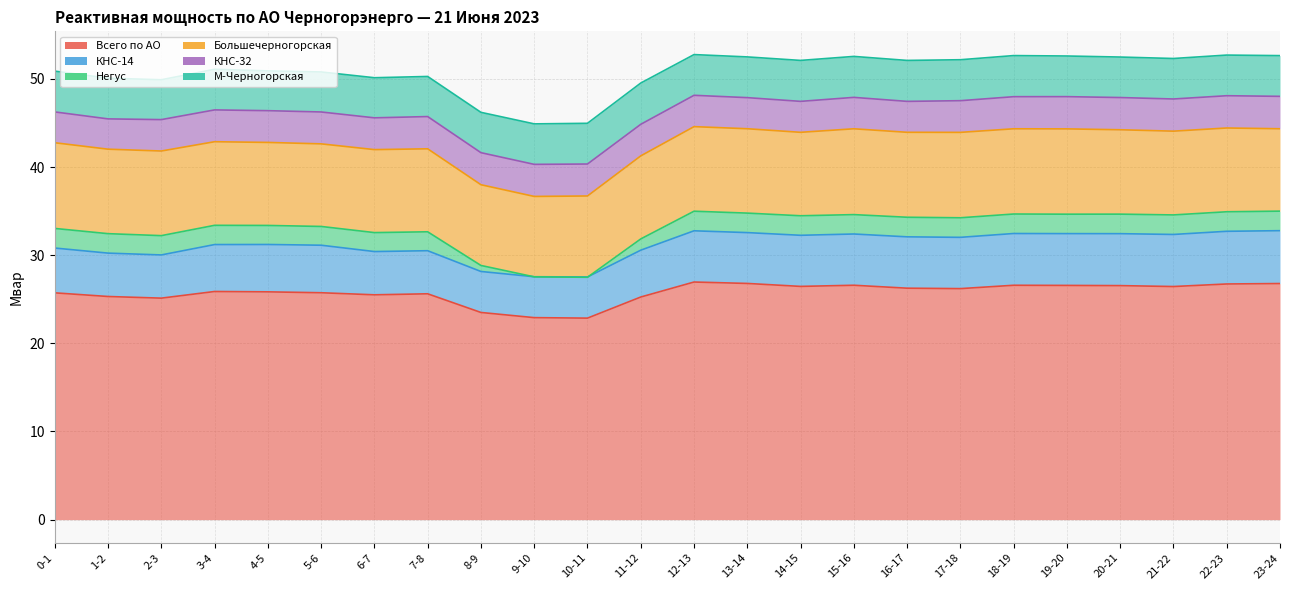

In Большечерногорская, how many points are lower than both neighbors (excluding endpoints)?

6